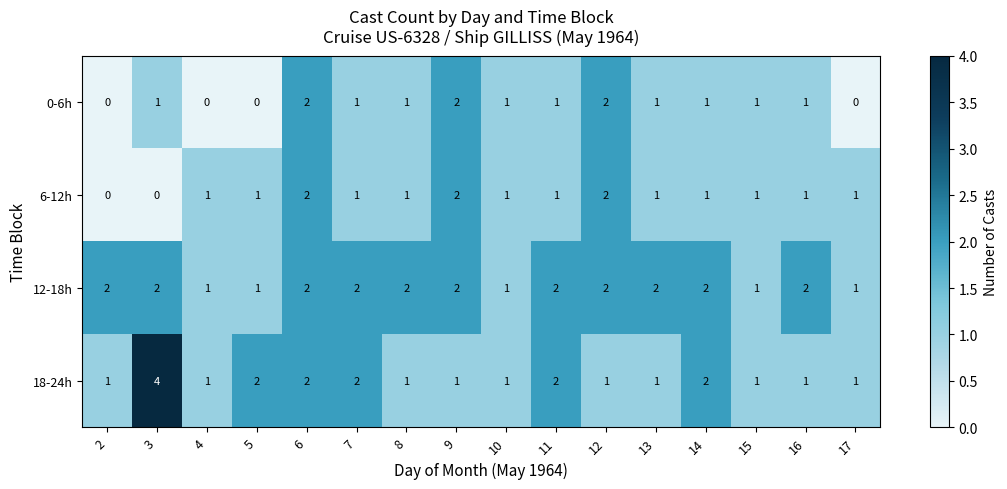

Rank the series by their average value, from lowest to highest.

0-6h, 6-12h, 18-24h, 12-18h